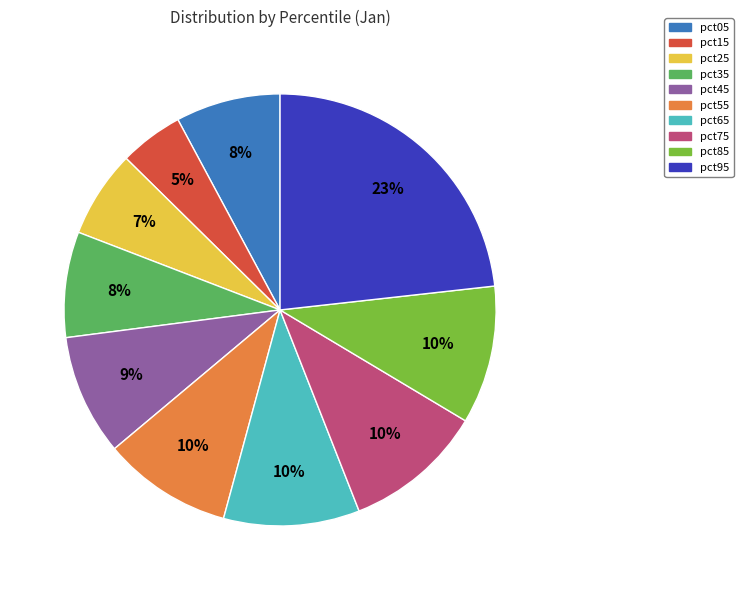

Count the number of slices in the pie.

10